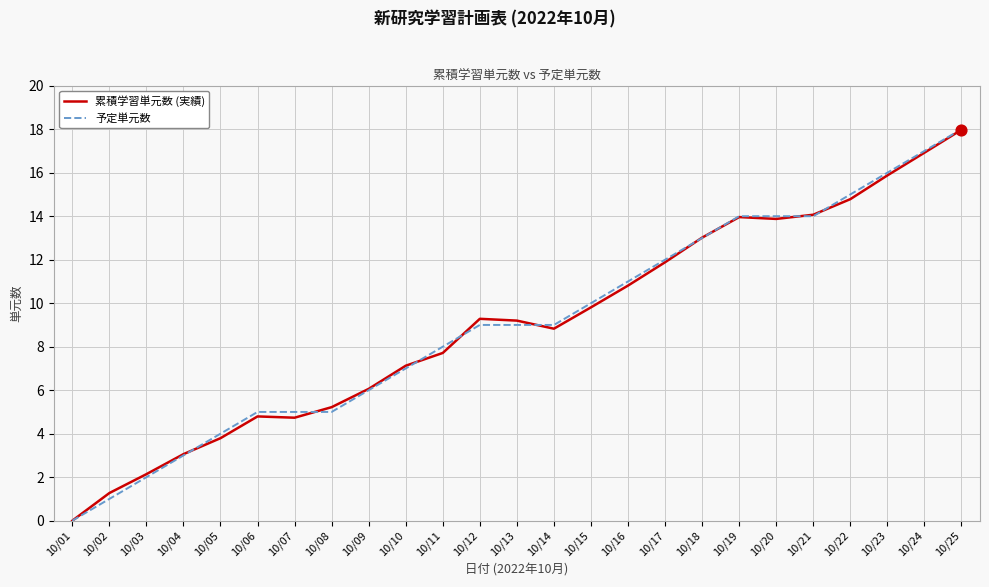

Is the value of 累積学習単元数 (実績) at 10/06 greater than the value of 予定単元数 at 10/07?

No